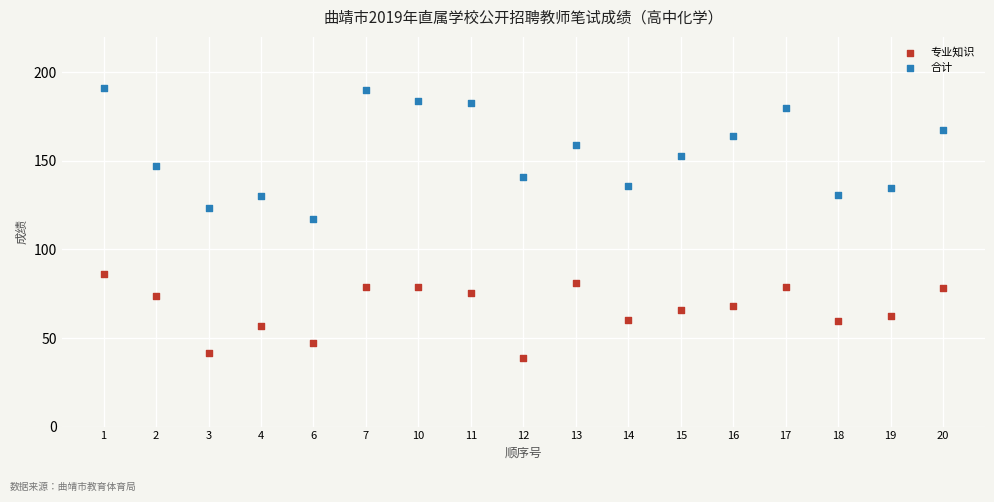

Across all data points, what is the range of Y values (max minus min)?

152.0